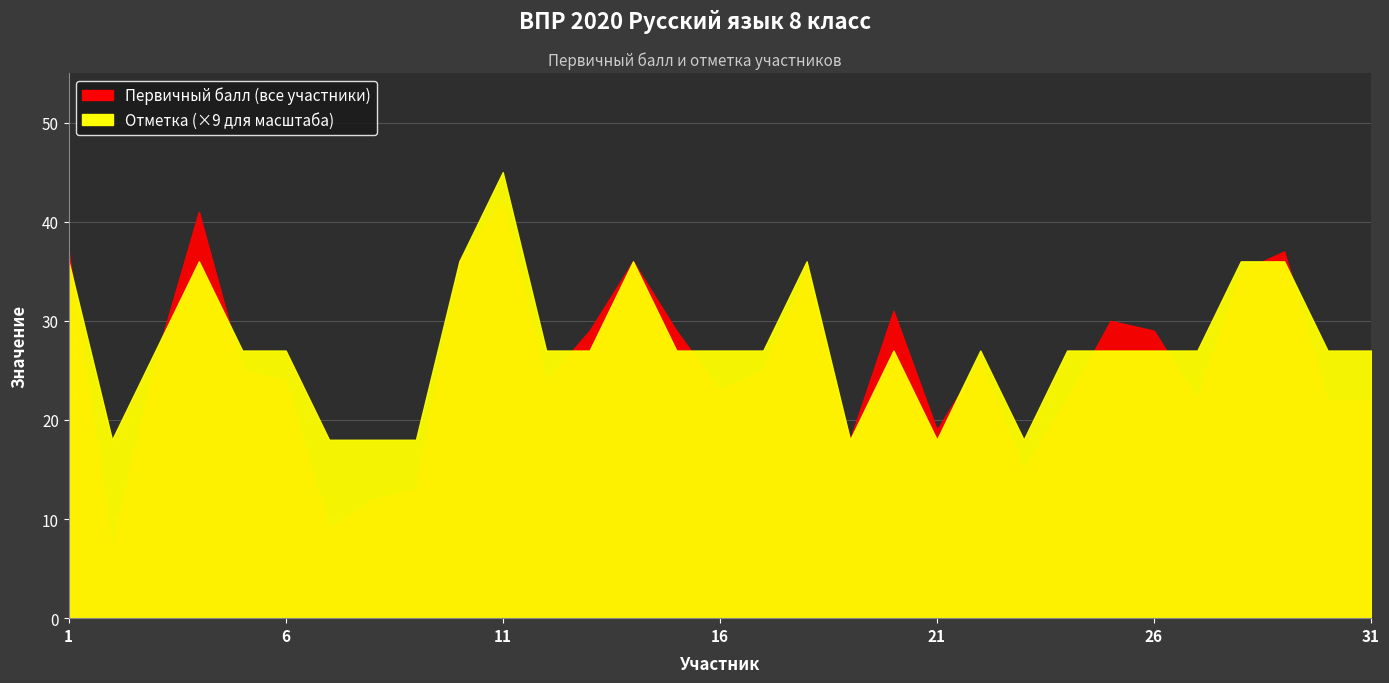

Reading left to right, what are all the values shown in this chart?

Первичный балл (все участники): 37	7	26	41	25	24	9	12	13	36	42	24	29	36	29	23	25	35	18	31	19	26	15	22	30	29	22	35	37	22	22
Отметка: 4	2	3	4	3	3	2	2	2	4	5	3	3	4	3	3	3	4	2	3	2	3	2	3	3	3	3	4	4	3	3